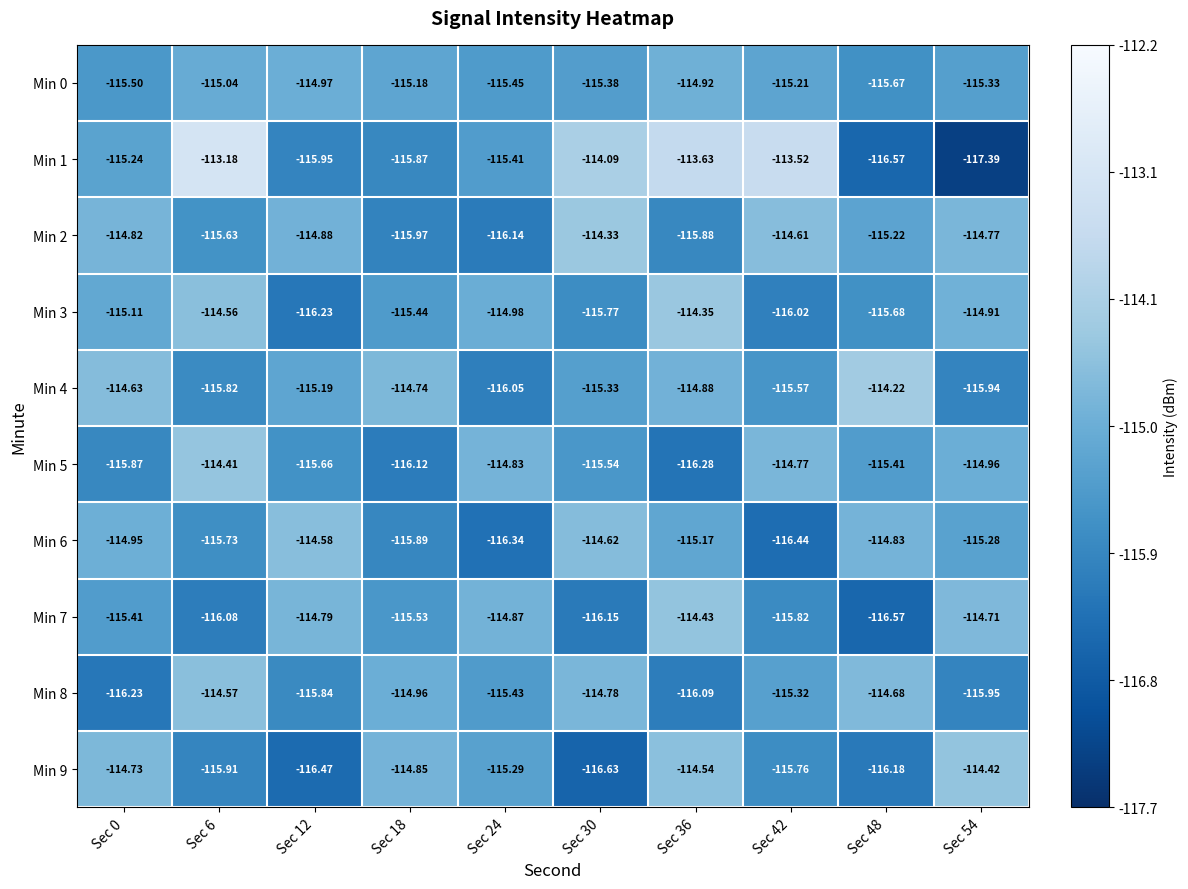

Is the value of Min 4 at Sec 30 greater than the value of Min 8 at Sec 48?

No